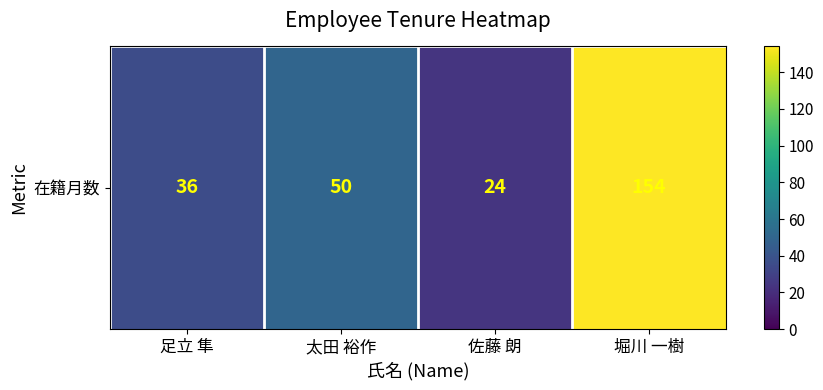

True or false: the data shows 34 at 佐藤 朗.

False